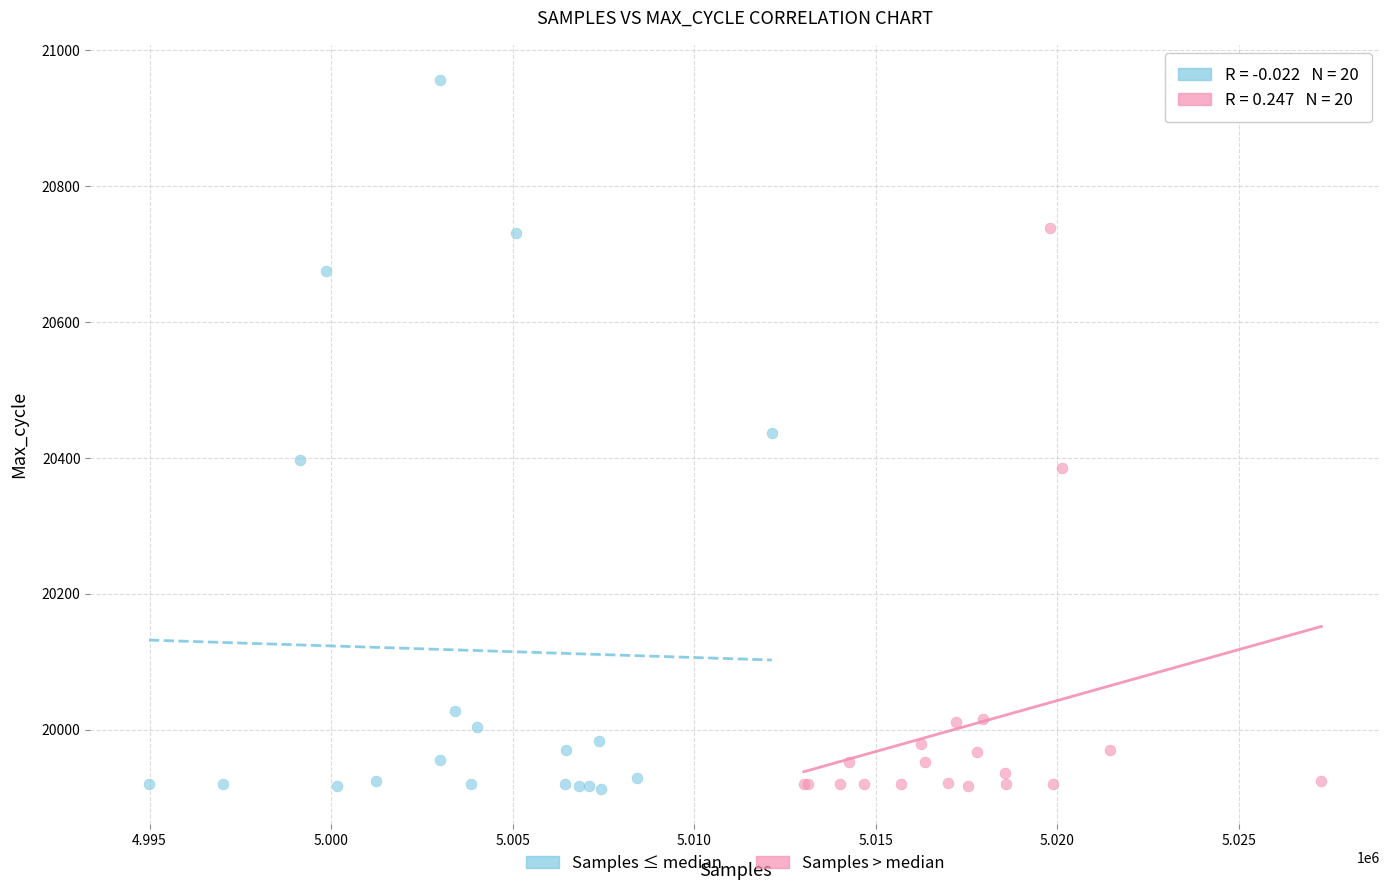

Which series has the largest Y range (max minus min)?

Samples ≤ median